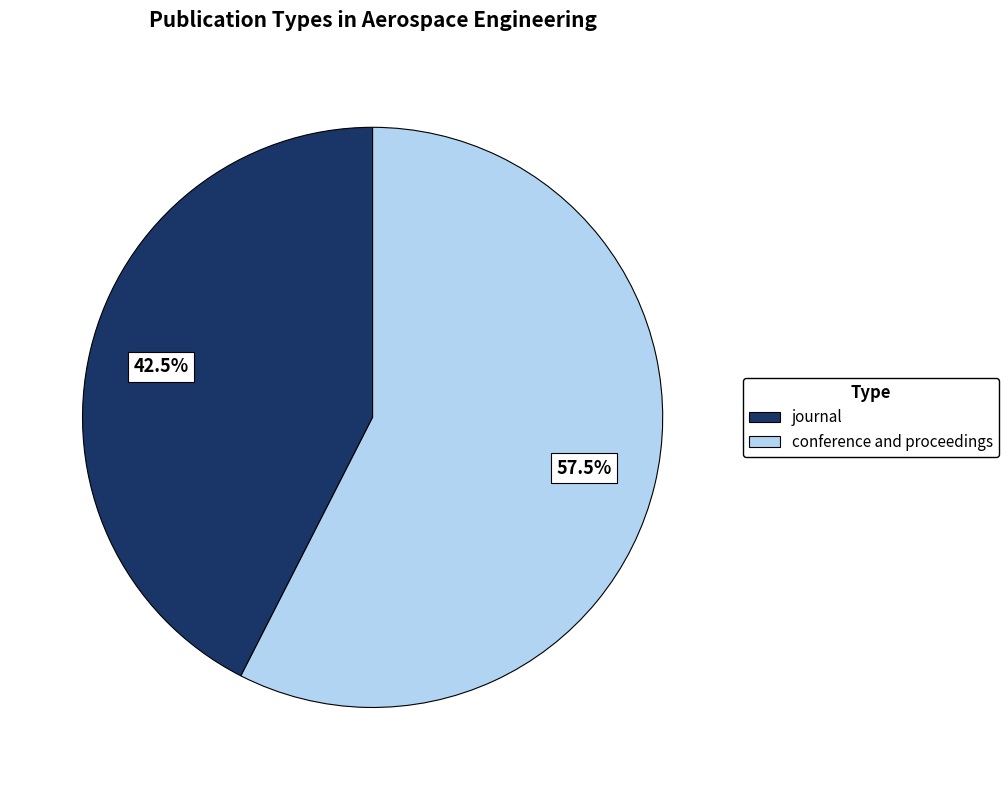

What is the largest slice in the pie chart?

conference and proceedings